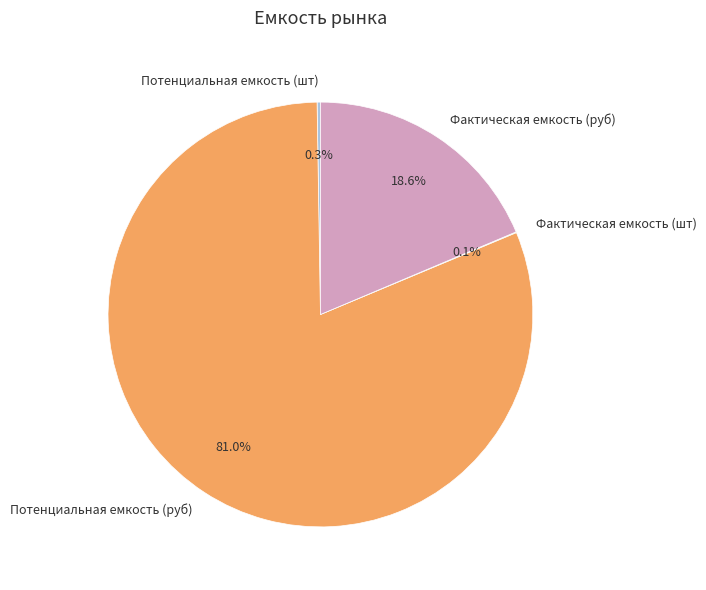

To the nearest percent, what portion does Фактическая емкость (руб) represent?

19%